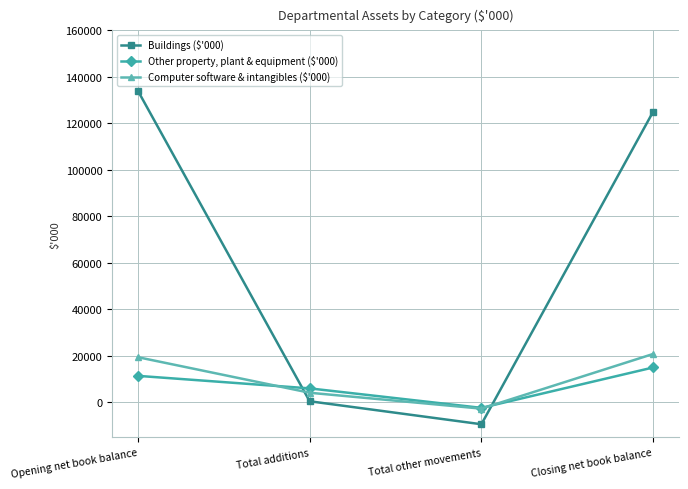

Is it true that Computer software & intangibles ($'000) equals 5549 at Opening net book balance?

False